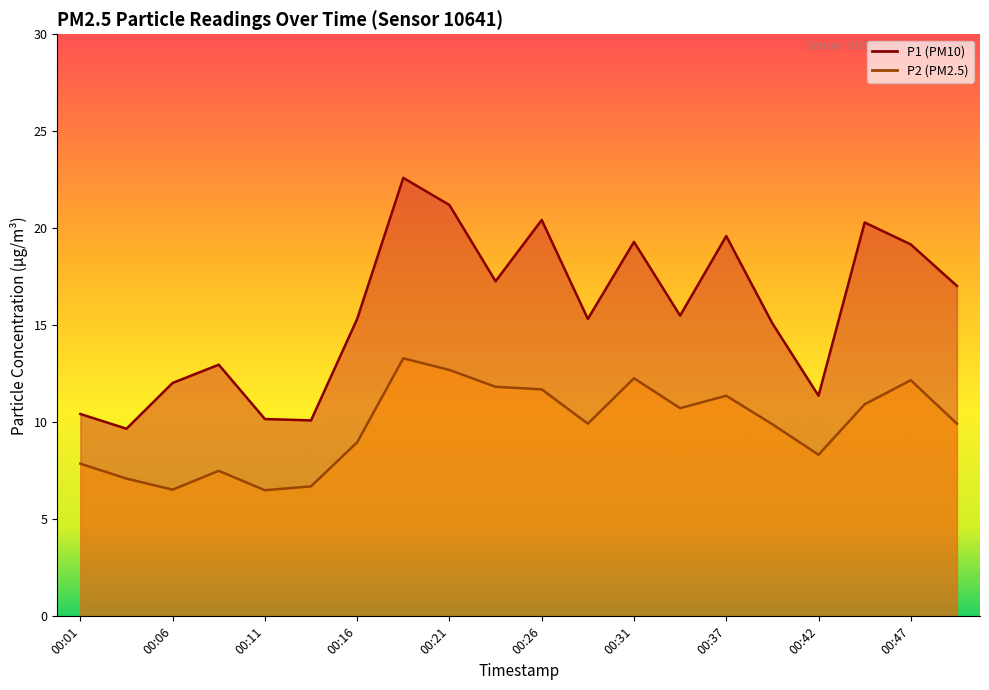

How many data points in P2 are above 9?

12